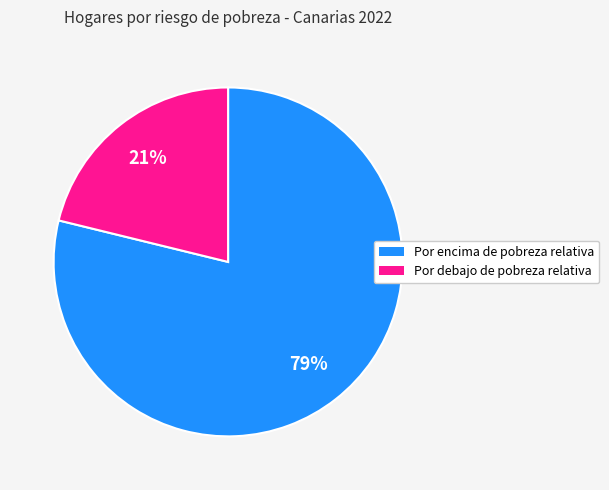

To the nearest percent, what is the difference between the largest and smallest slice percentages?

58%